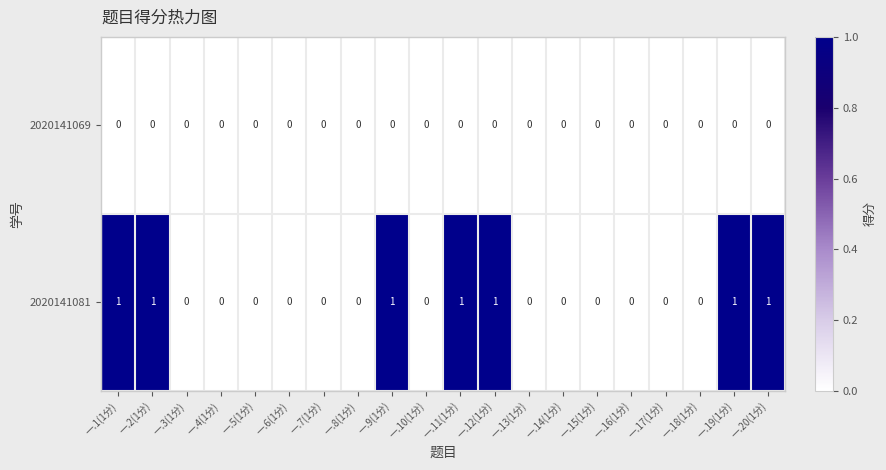

Is the value of 2020141081 at 一.20(1分) greater than the value of 2020141069 at 一.2(1分)?

Yes